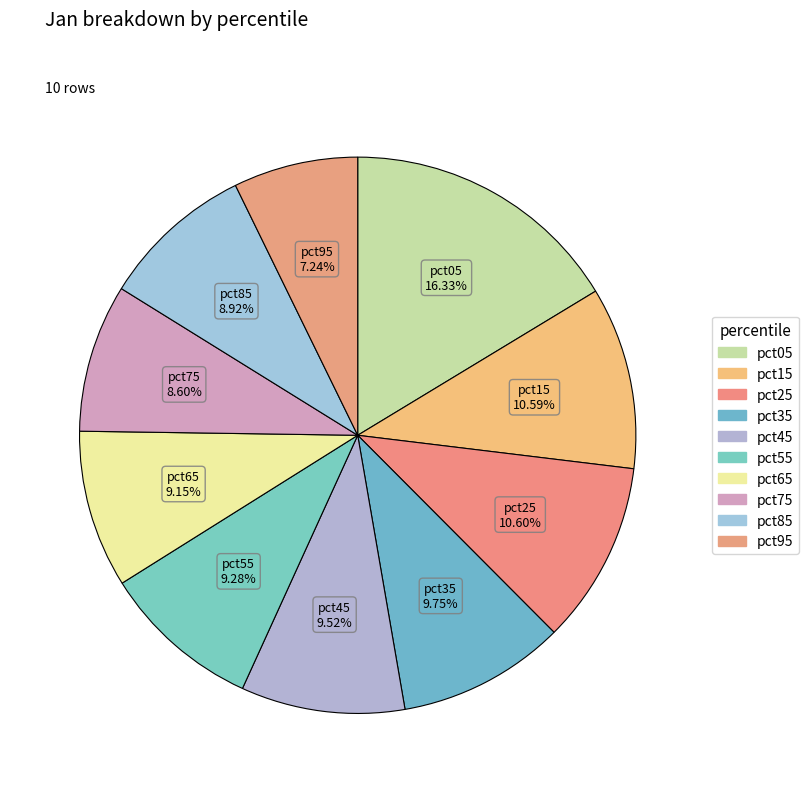

Count the number of slices in the pie.

10